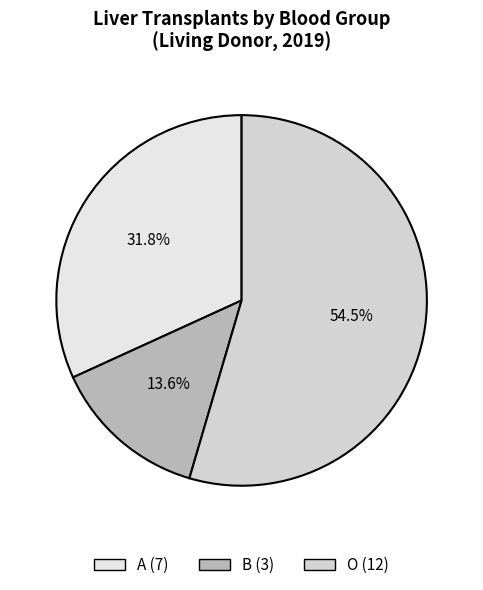

How many segments does this pie chart have?

3